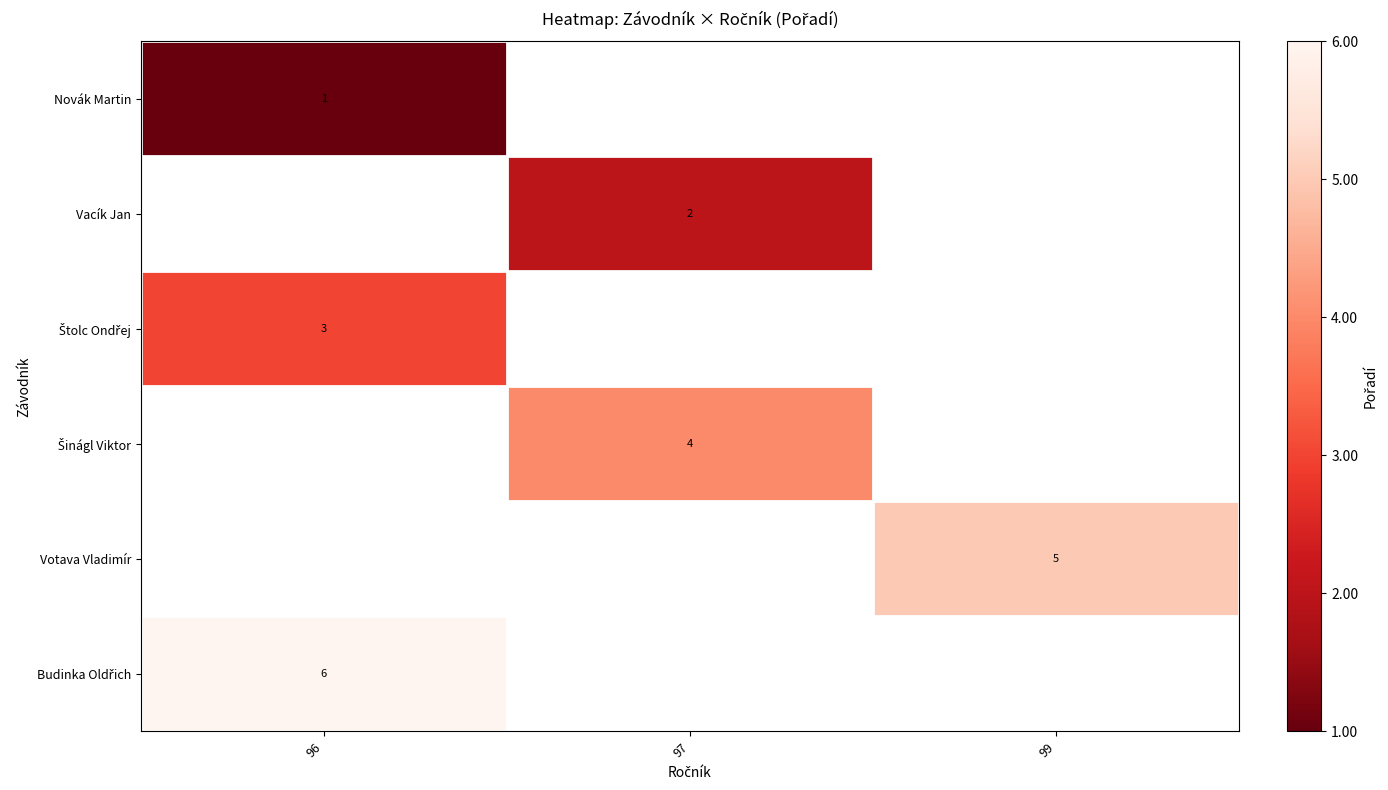

True or false: Votava Vladimír has a value of 8 at 99.

False